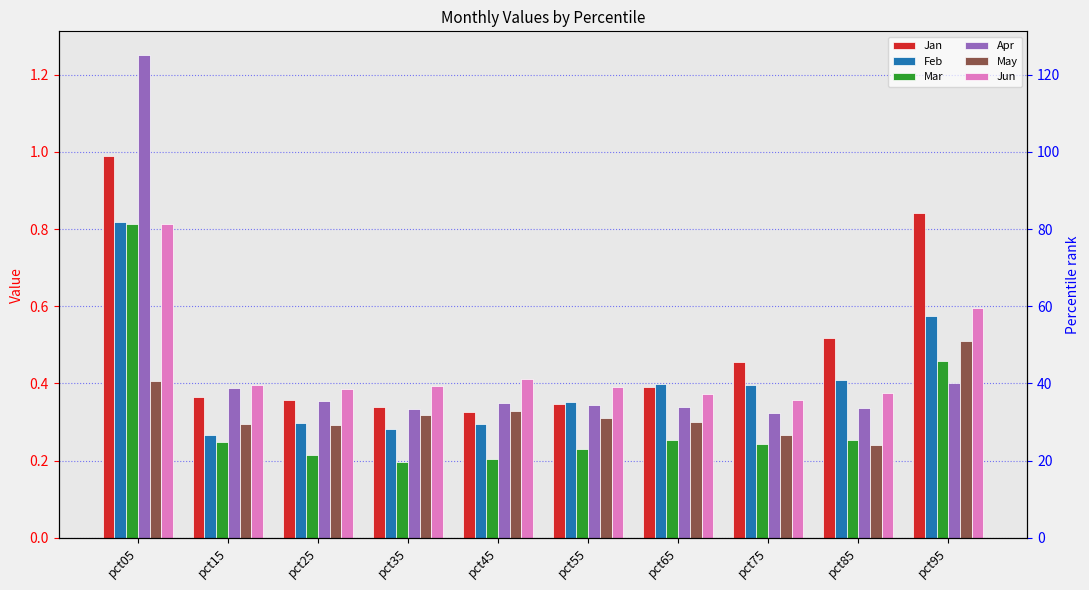

Rank the categories by Mar value from lowest to highest.

pct35, pct45, pct25, pct55, pct75, pct15, pct65, pct85, pct95, pct05